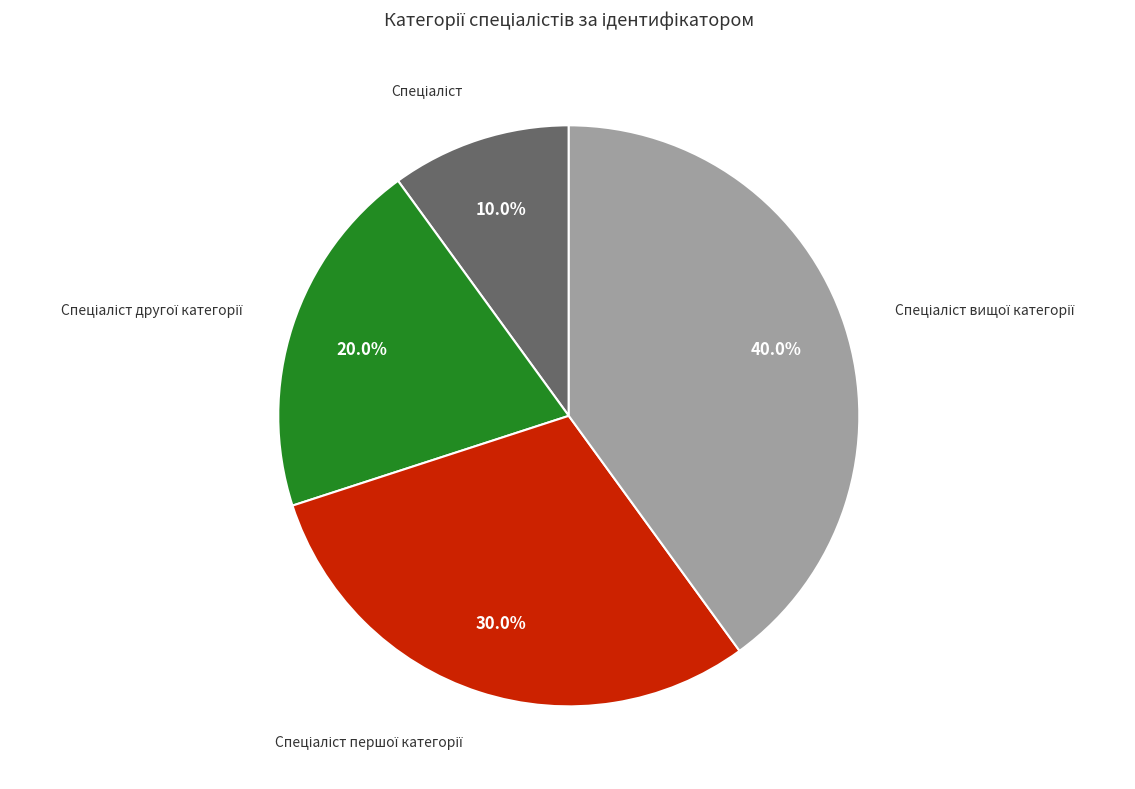

Is there a majority slice in this chart?

No